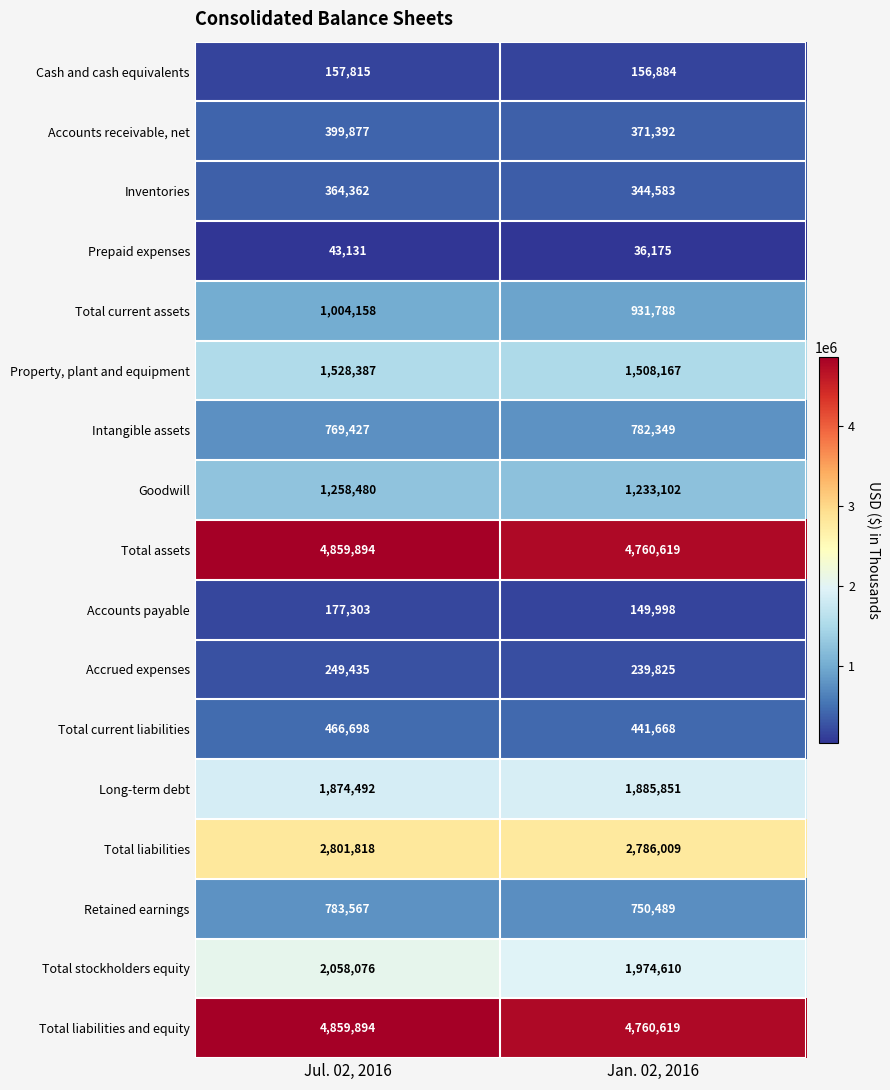

What is the spread (max minus min) of values at Jan. 02, 2016?

4724444